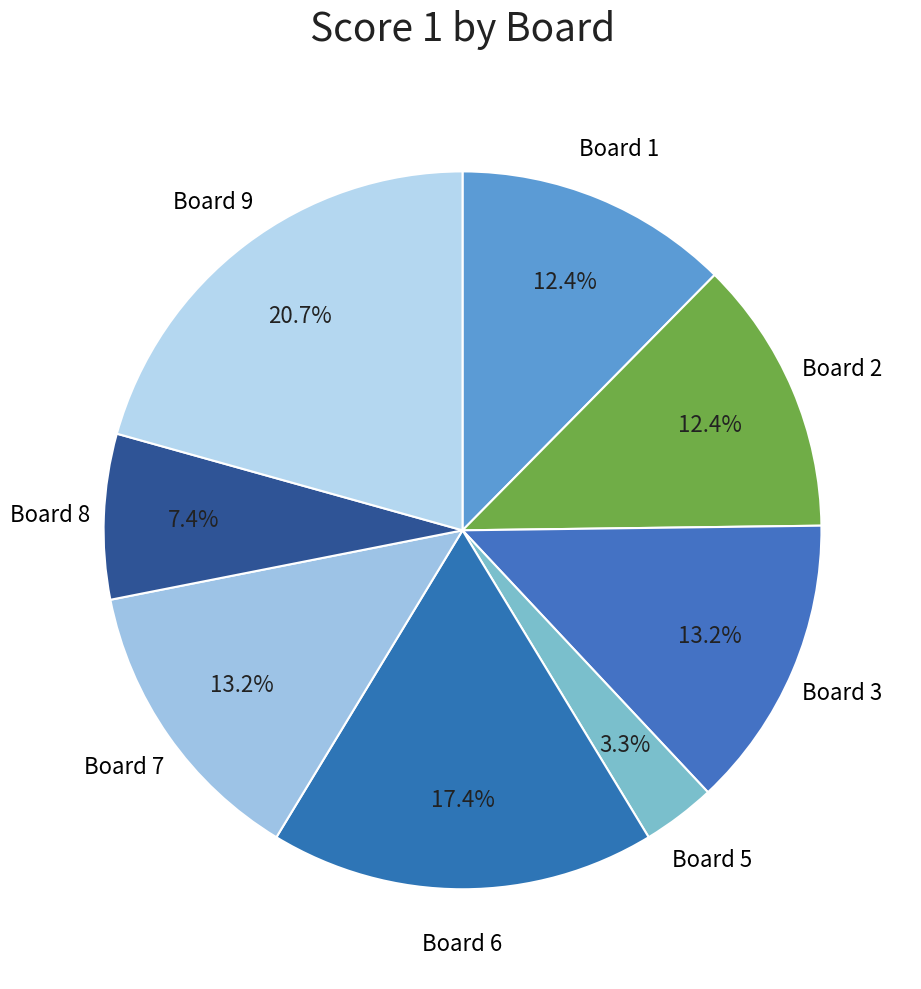

How many segments does this pie chart have?

8